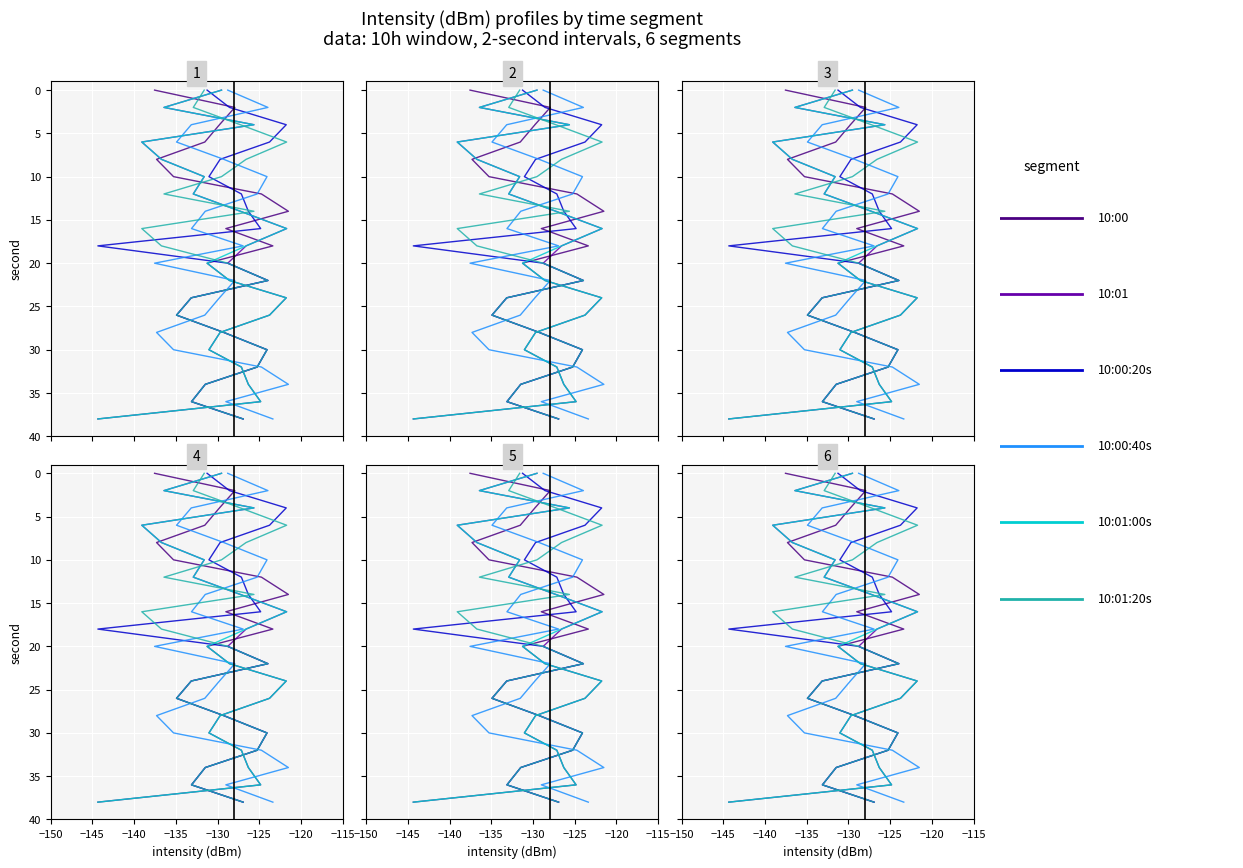

Which series changed the most between −145 and −140?

10:00